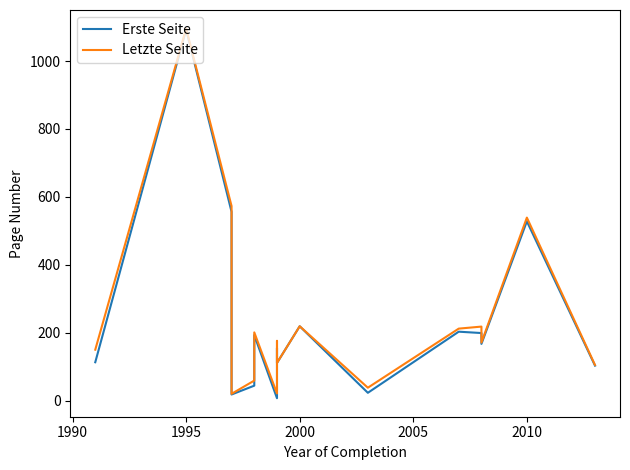

What is the value of the Erste Seite point at the 15th from the left?

528